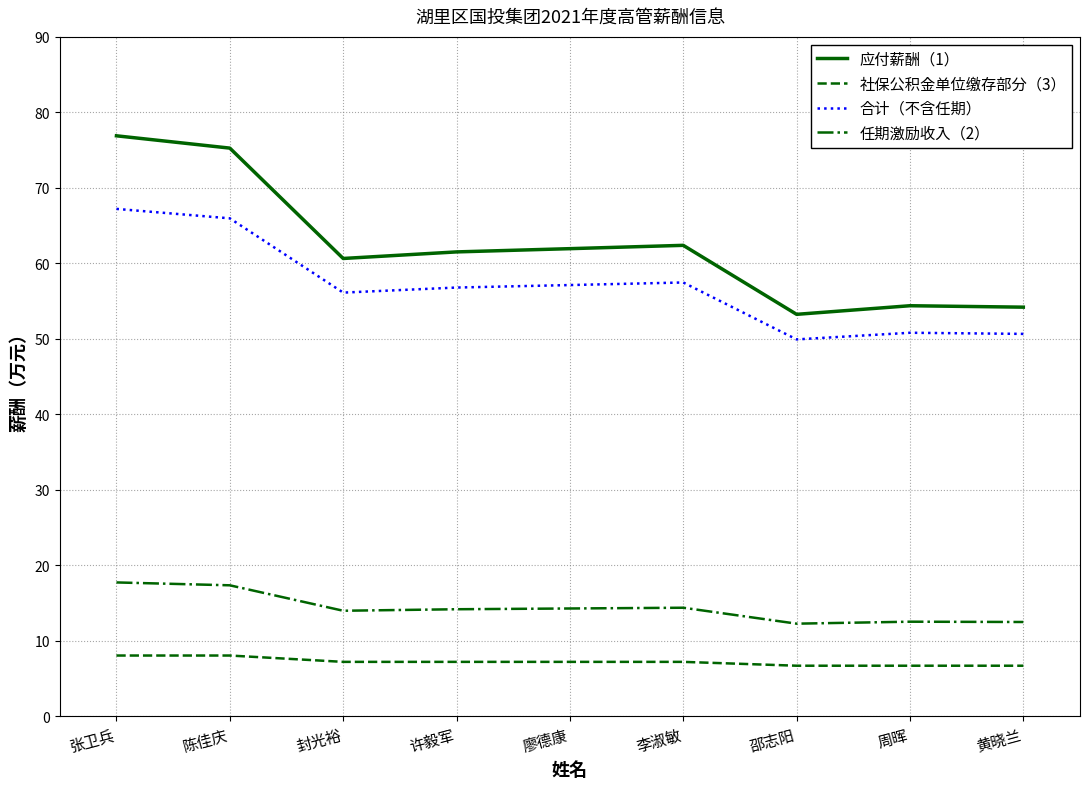

What position from the right is 李淑敏?

4